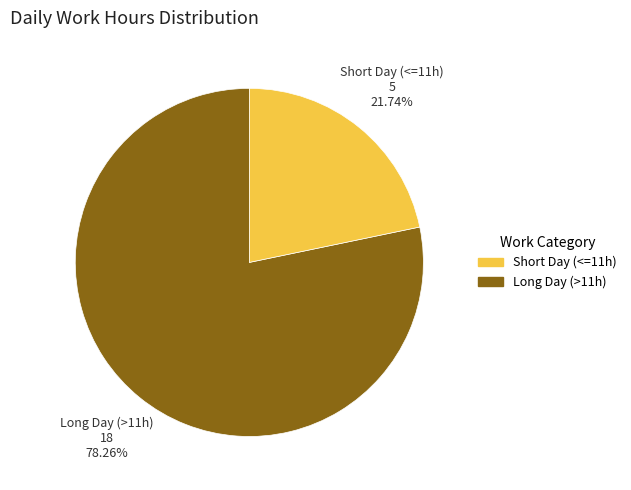

Which has a higher value, Long Day (>11h) or Short Day (<=11h)?

Long Day (>11h)